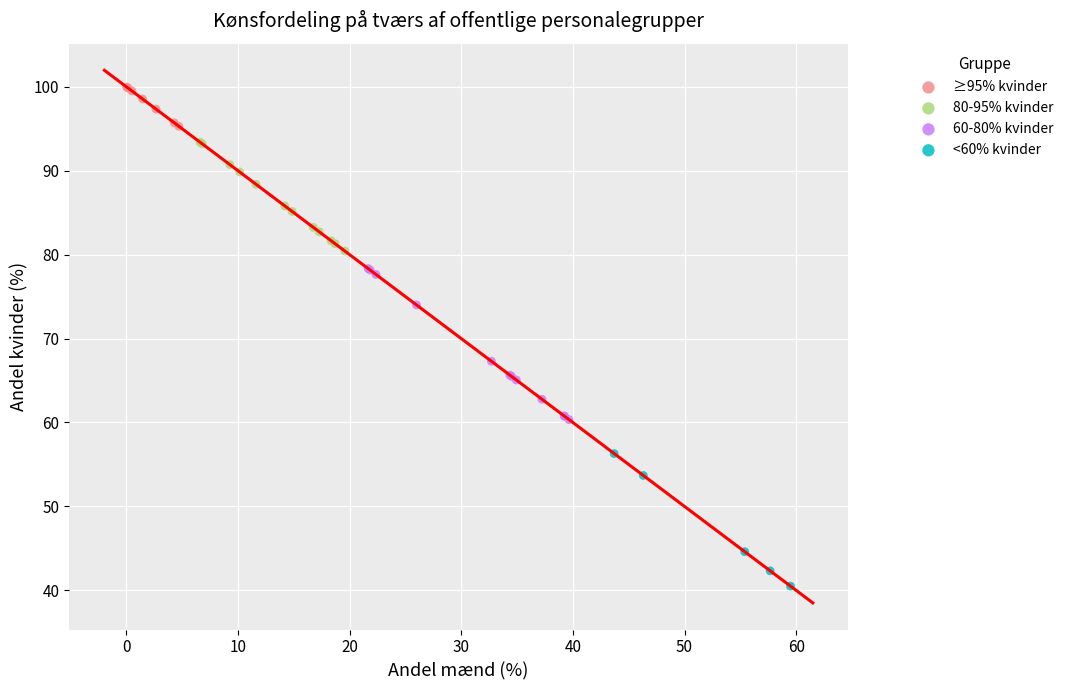

Which series reaches the maximum Y coordinate?

≥95% kvinder